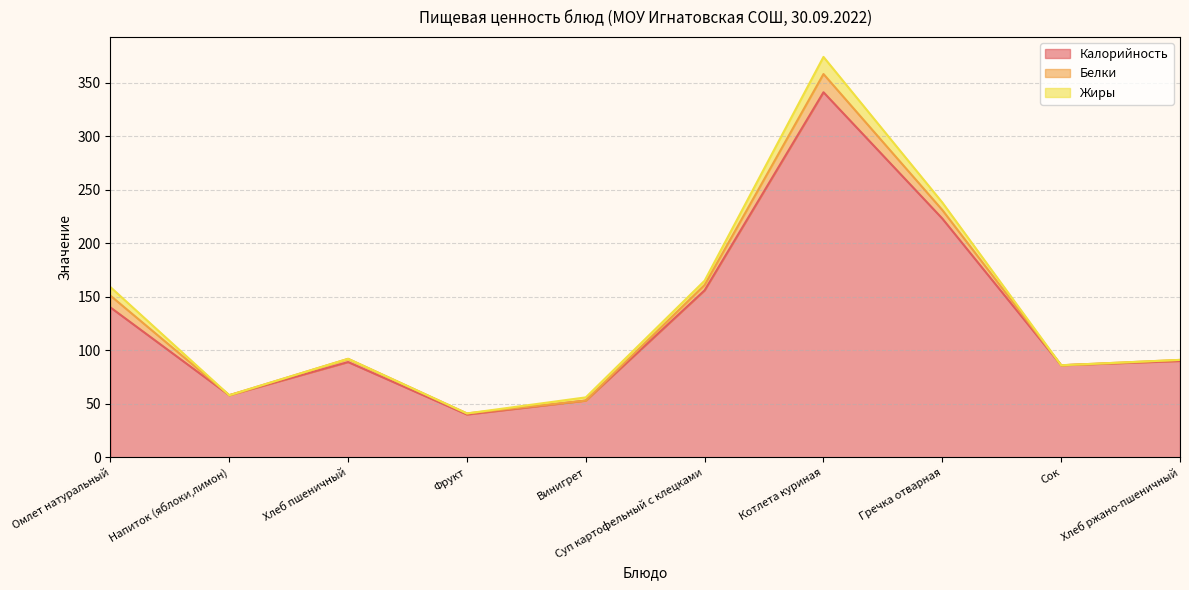

Reading left to right, extract all data points from this chart.

Калорийность: 140	58	89	40	53	156	341	223	86	90
Белки: 11	0	3	1	0	5	17	8	0	1
Жиры: 8	0	0	0	3	4	16	7	0	0